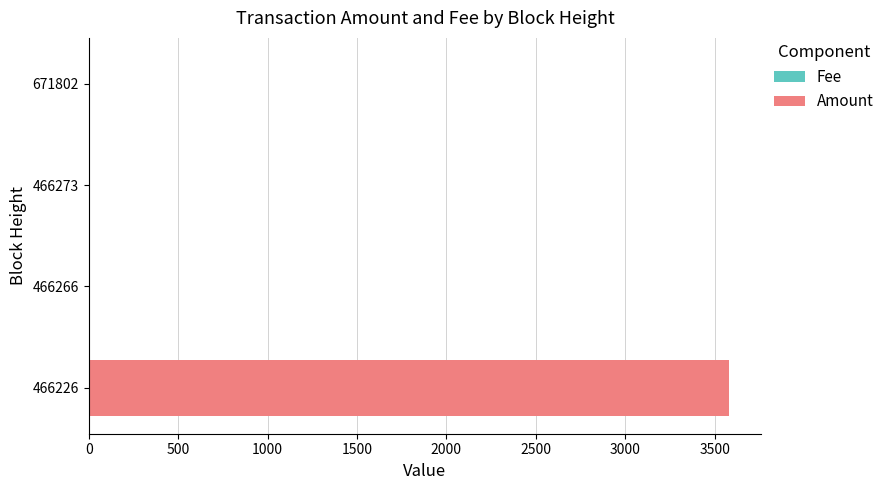

How many data points does each series have?

4